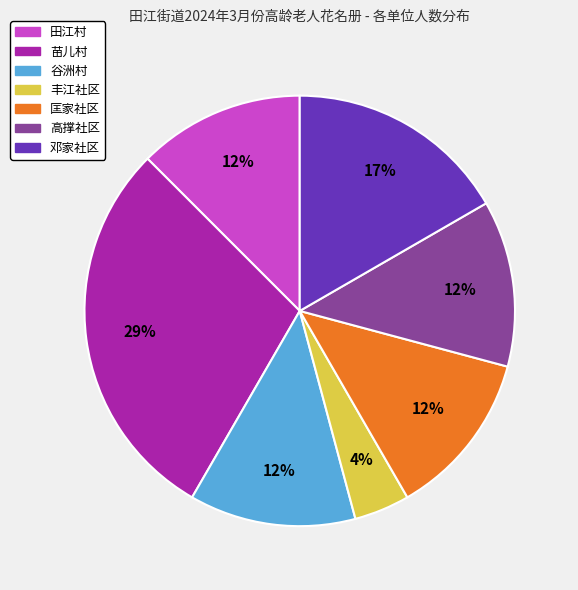

Is 谷洲村 the majority of the pie?

No